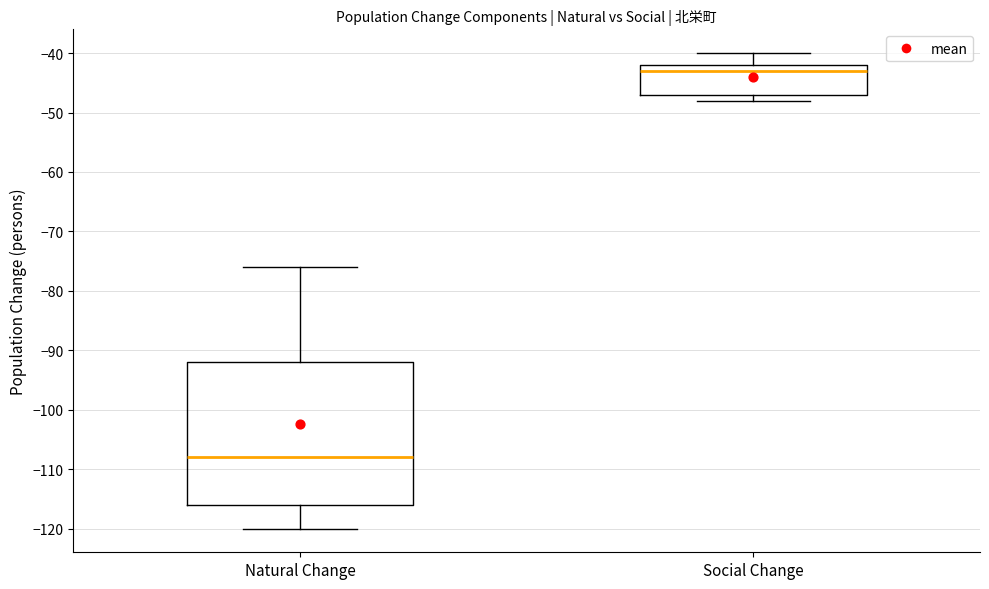

Which box has the highest median line?

Social Change